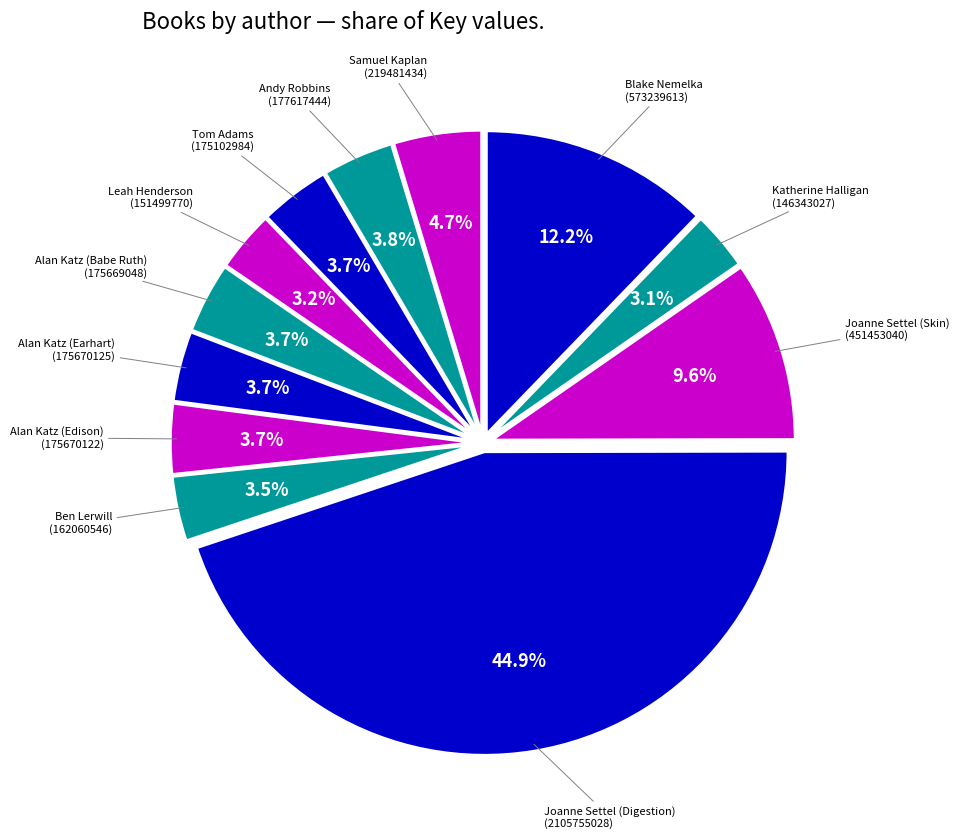

What is the smallest slice in the pie chart?

Katherine Halligan